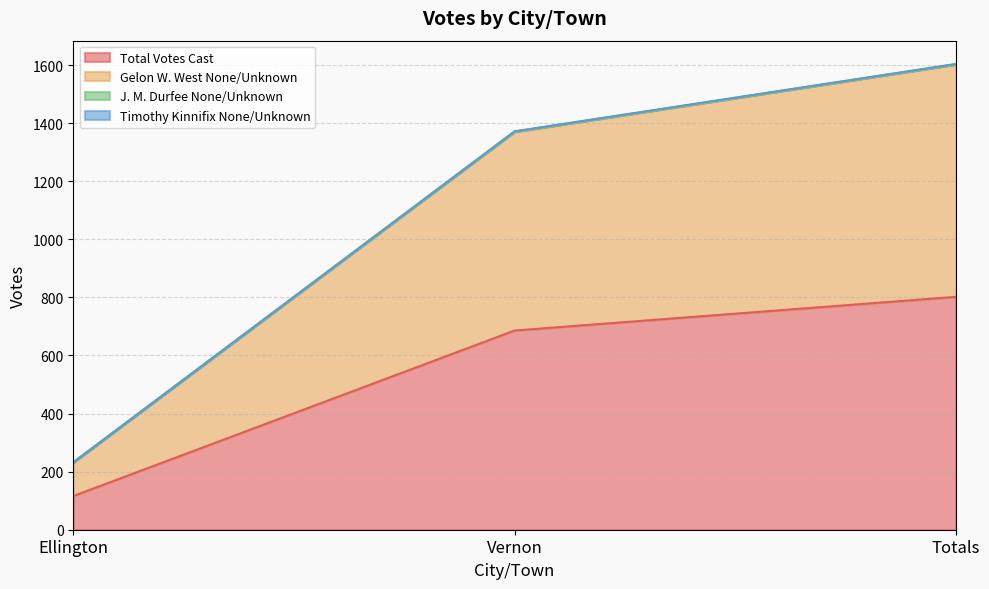

What is the difference between the maximum and second lowest values in the Total Votes Cast series?

116